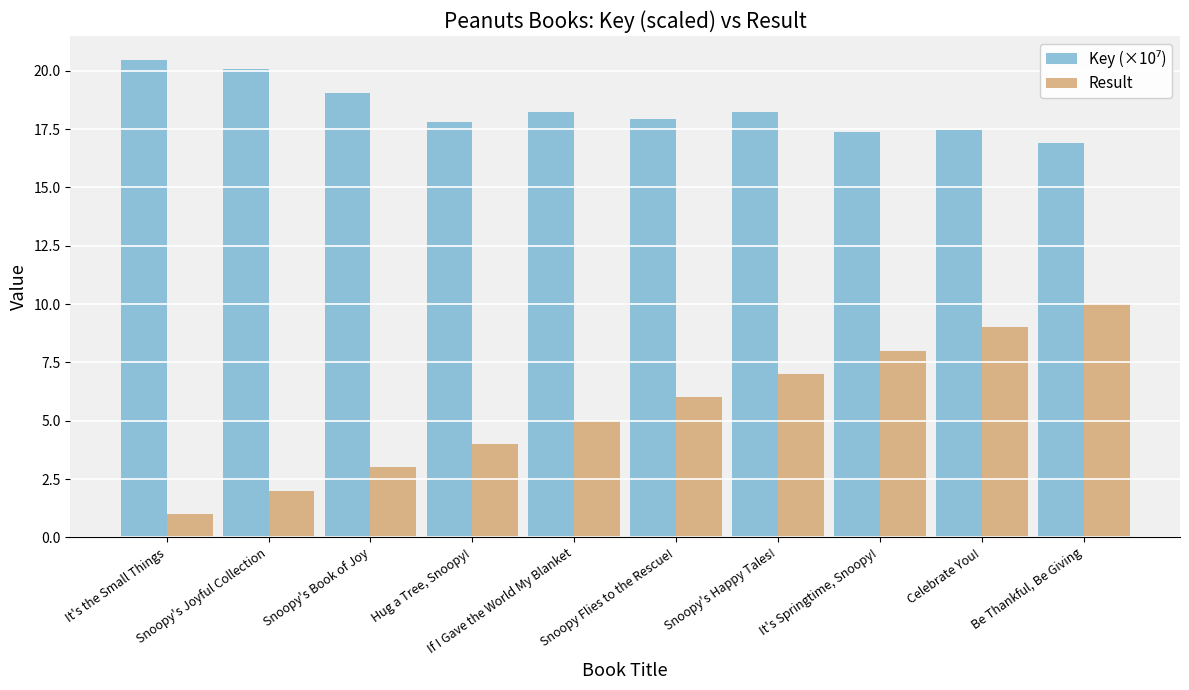

How many groups of bars are there?

10